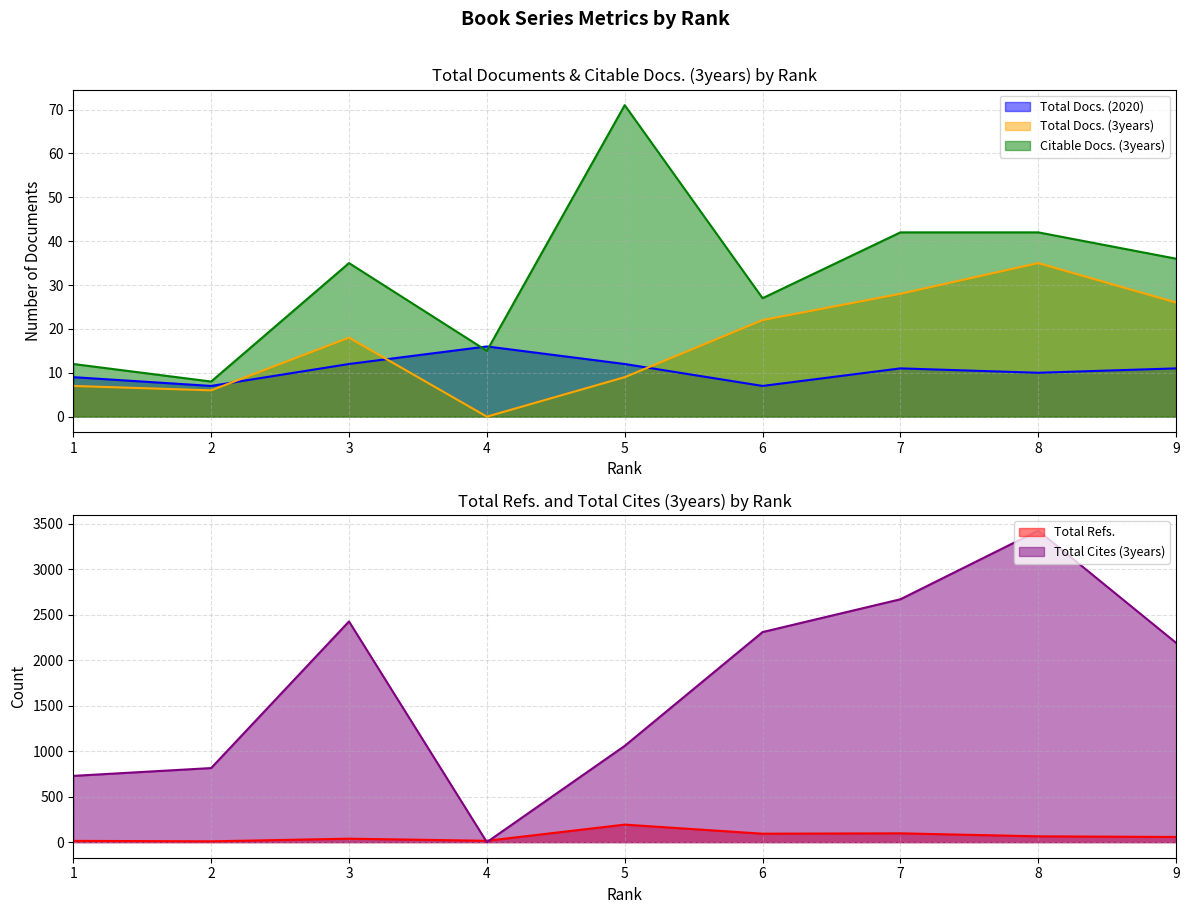

Is it true that Total Refs. equals 22 at 3?

False